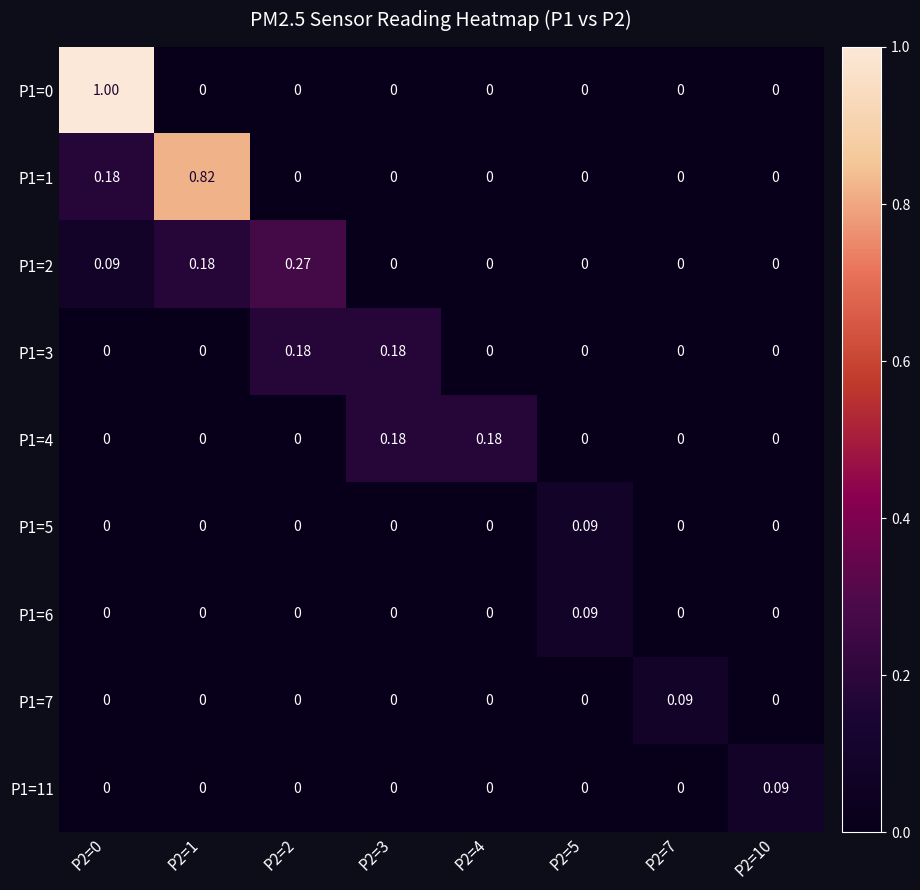

Is the value of P1=2 at P2=0 greater than the value of P1=3 at P2=5?

Yes